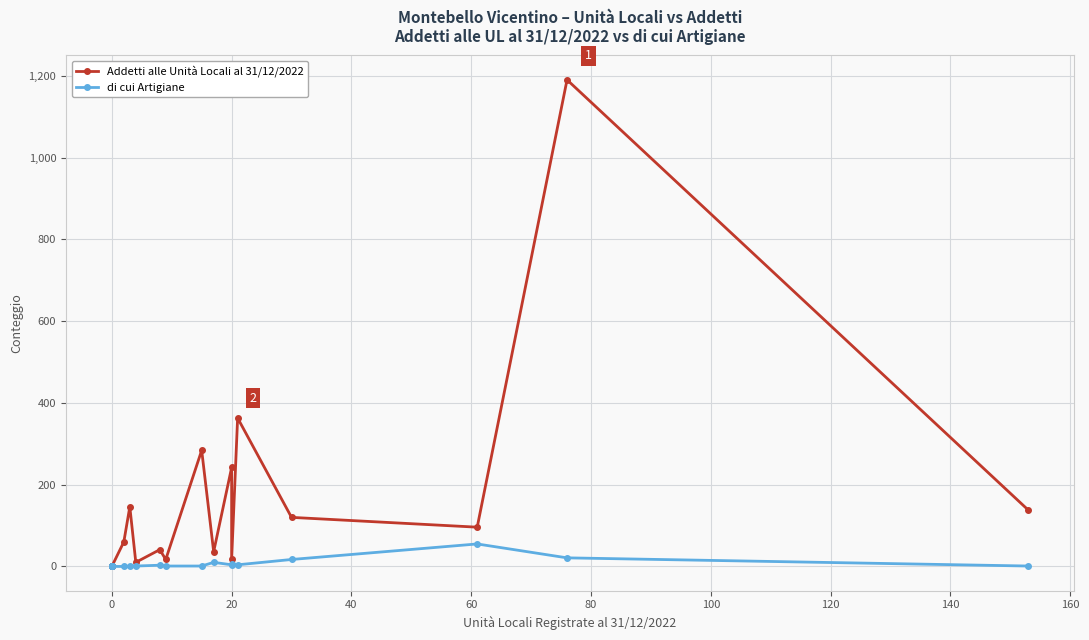

True or false: Addetti alle Unità Locali al 31/12/2022 and di cui Artigiane cross at least once.

False